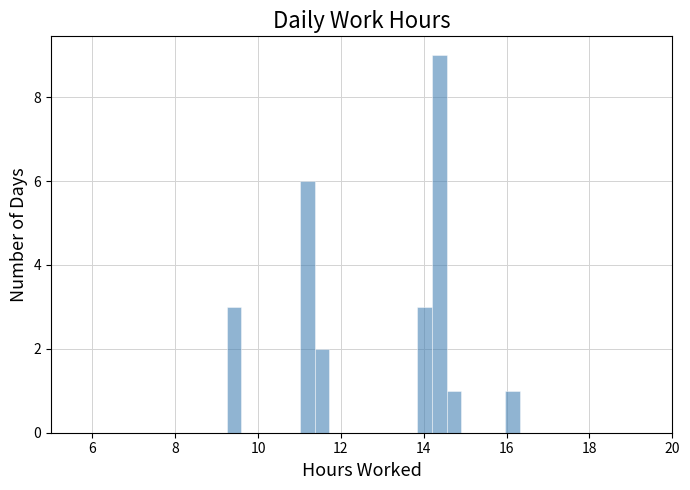

Read against the x-axis, roughly where is the centre of the tallest bar?

14.4